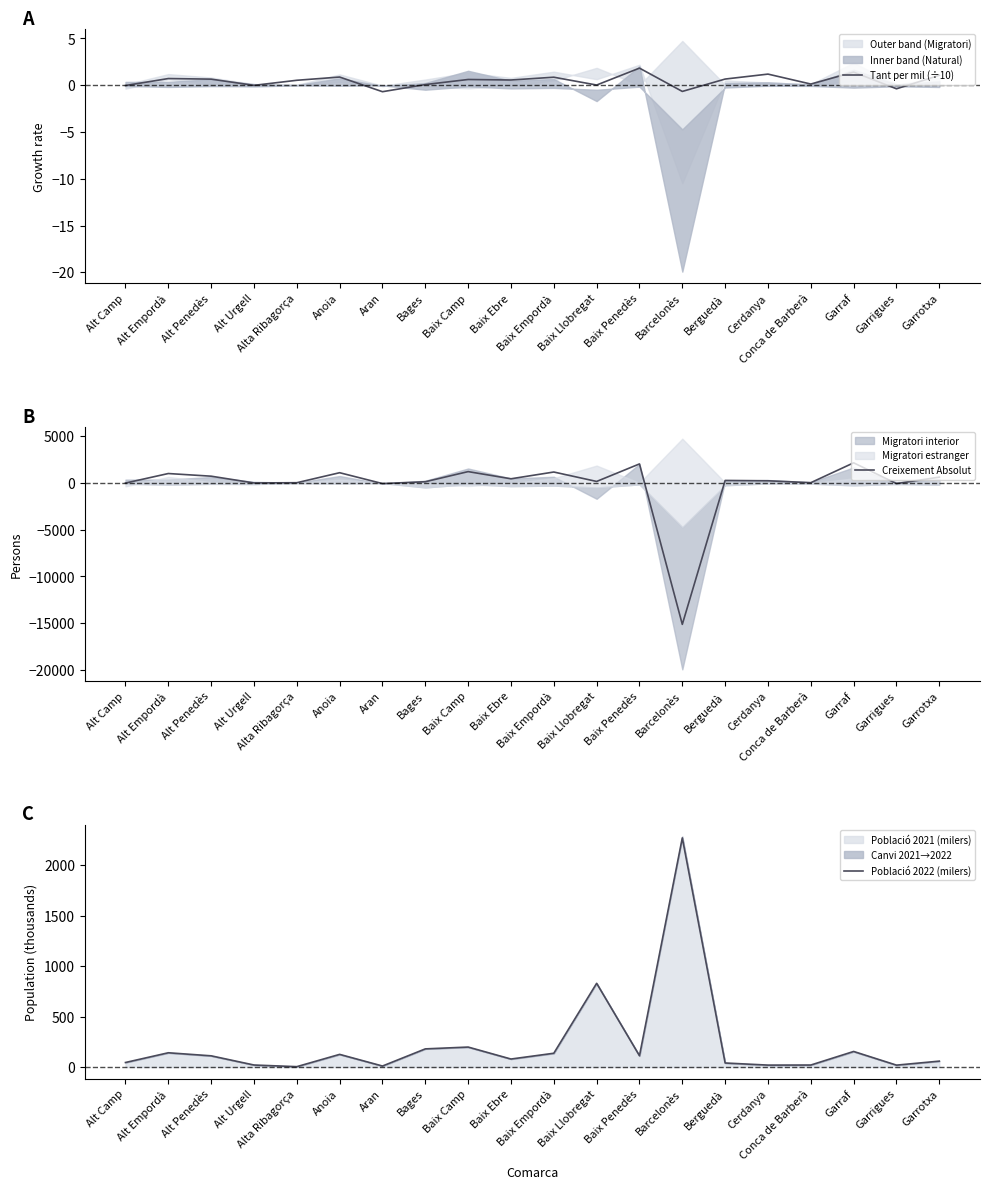

Reading right to left, list all the values displayed in this chart.

Tant per mil (÷10): 1.1	-0.4	1.4	0.1	1.2	0.7	-0.7	1.8	0.0	0.9	0.6	0.6	0.1	-0.7	0.9	0.5	-0.0	0.6	0.7	-0.0
Creixement Absolut: 616.0	-73.0	2148.0	25.0	228.0	264.0	-15117.0	2029.0	157.0	1164.0	441.0	1208.0	126.0	-71.0	1090.0	21.0	-3.0	719.0	1003.0	-15.0
Població 2022 (milers): 58.7	19.0	154.3	20.0	19.3	40.3	2268.1	112.1	828.9	136.7	79.4	197.9	179.9	10.2	125.5	4.0	20.2	111.2	141.4	45.2